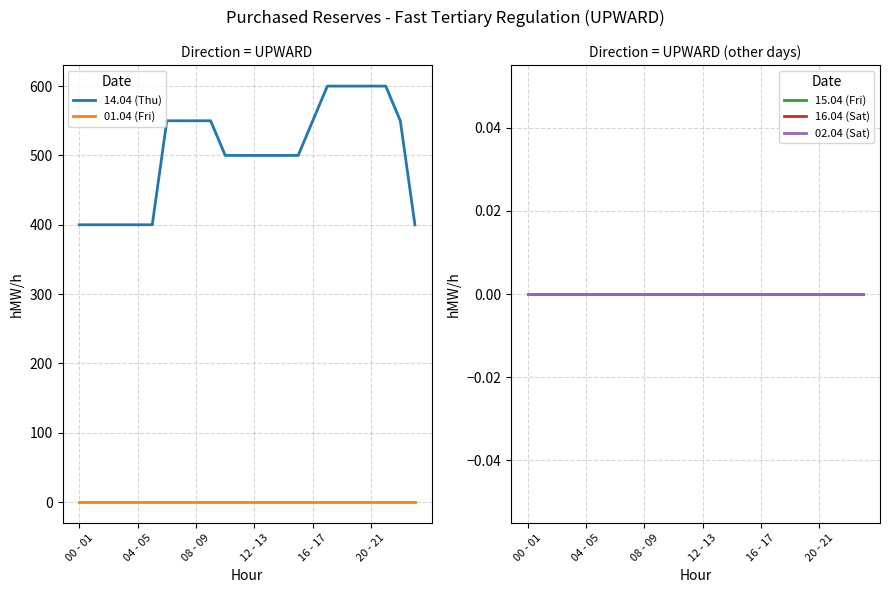

True or false: 16.04 (Sat) has more than 1 points higher than both neighbors.

False